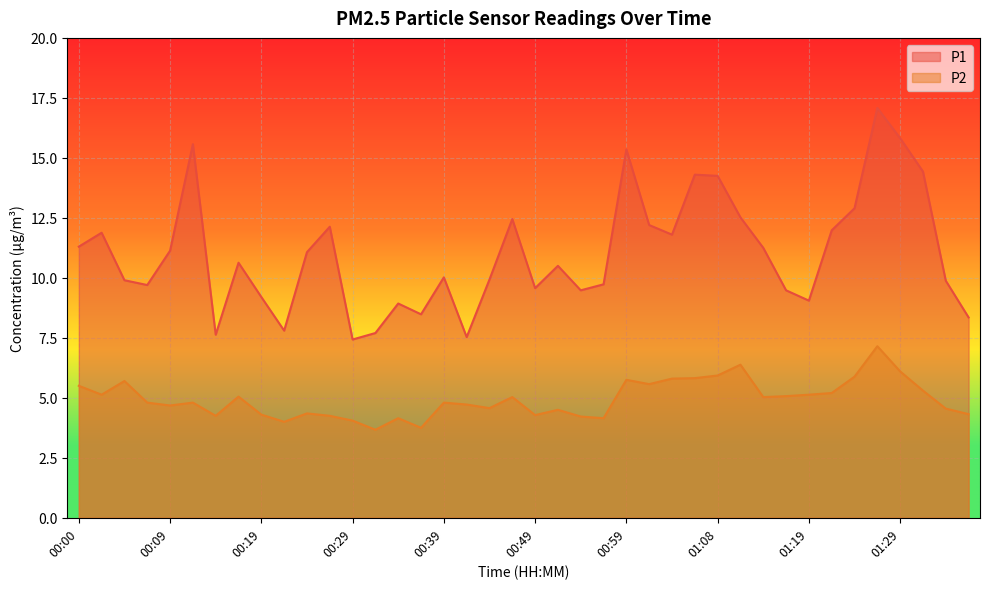

What is the total value across all series at 01:03?

17.6